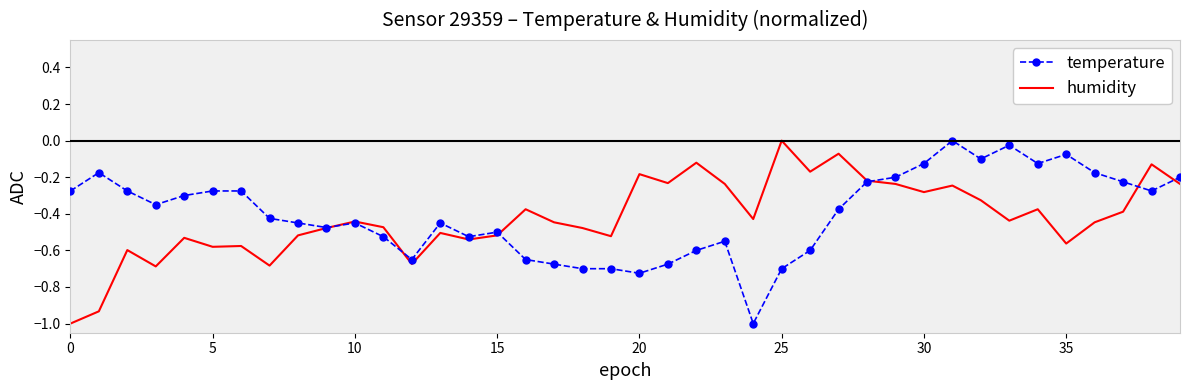

What is the smallest value displayed?

-1.0